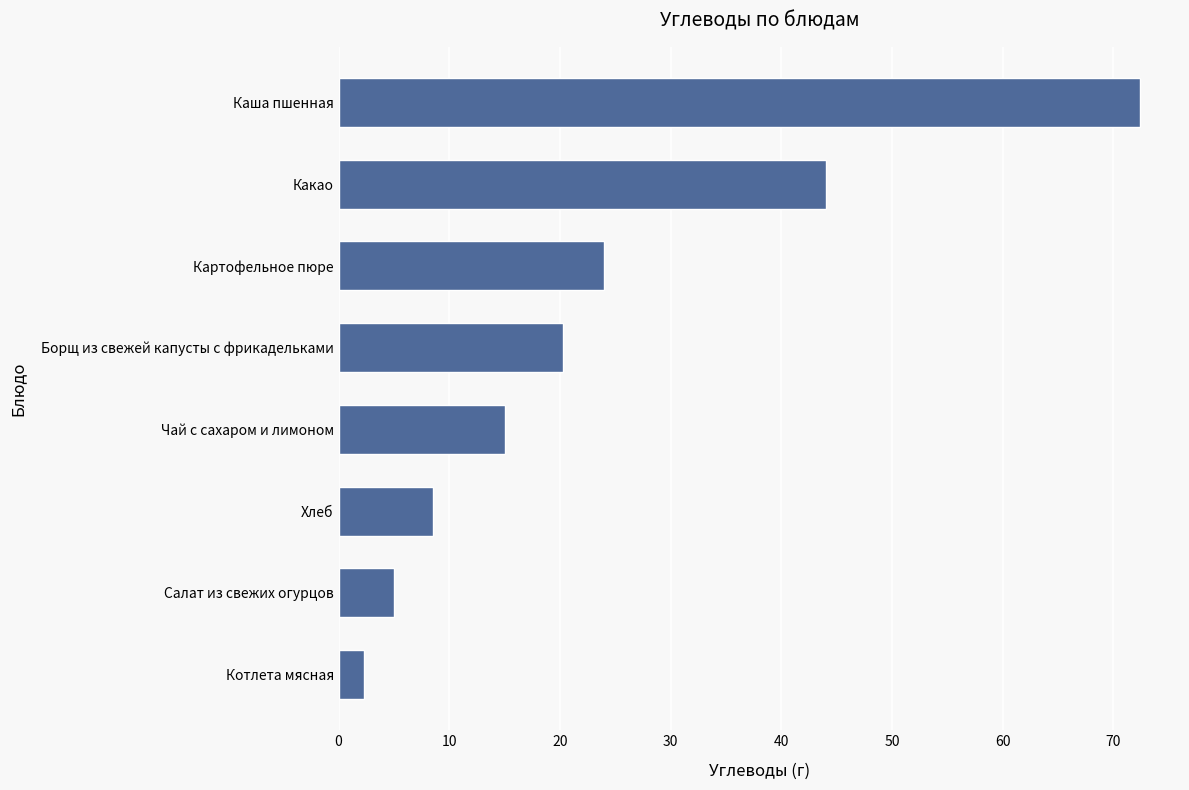

Rank the categories by value from highest to lowest.

Каша пшенная, Какао, Картофельное пюре, Борщ из свежей капусты с фрикадельками, Чай с сахаром и лимоном, Хлеб, Салат из свежих огурцов, Котлета мясная